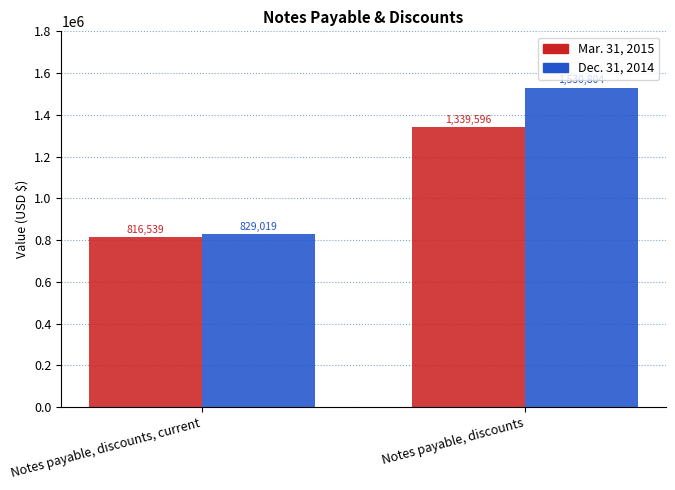

How many groups of bars are there?

2